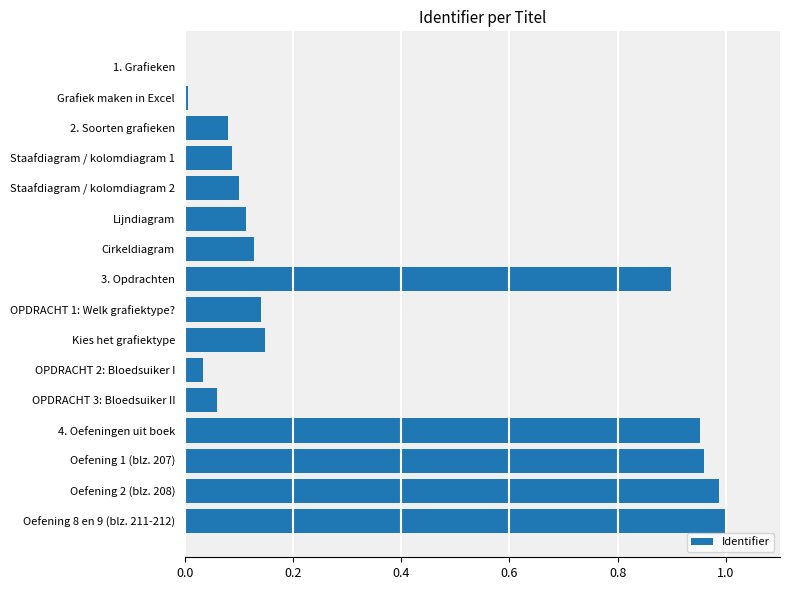

Between OPDRACHT 2: Bloedsuiker I and 2. Soorten grafieken, which is larger?

2. Soorten grafieken